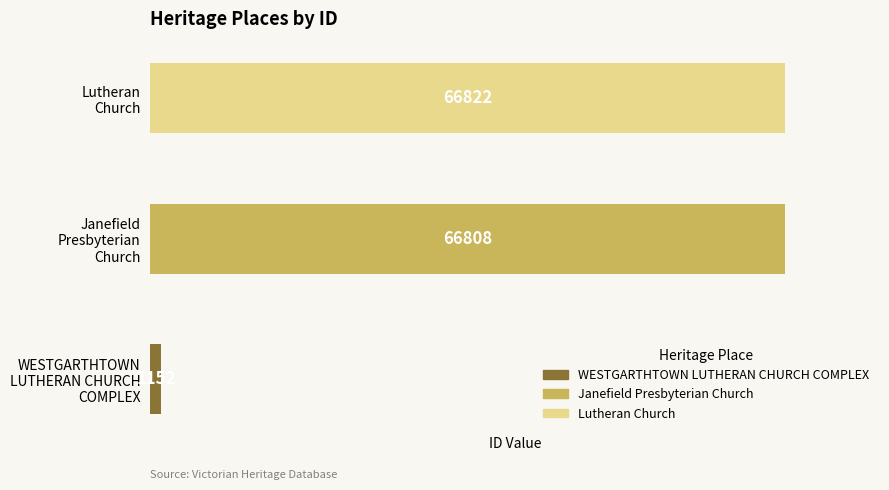

What is the difference between the maximum and second lowest values?

14